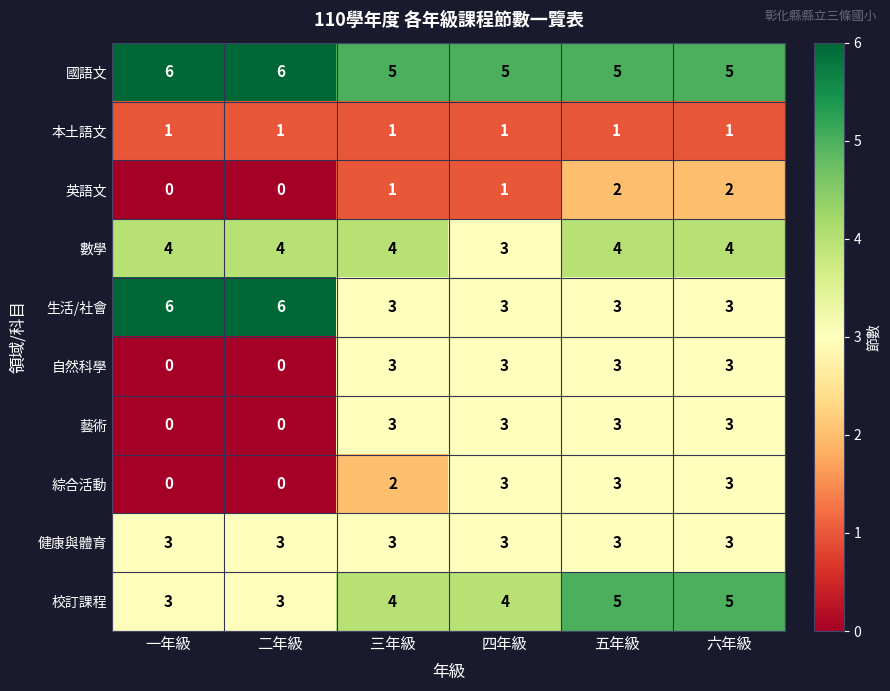

What is the approximate value of 藝術 at 三年級?

3